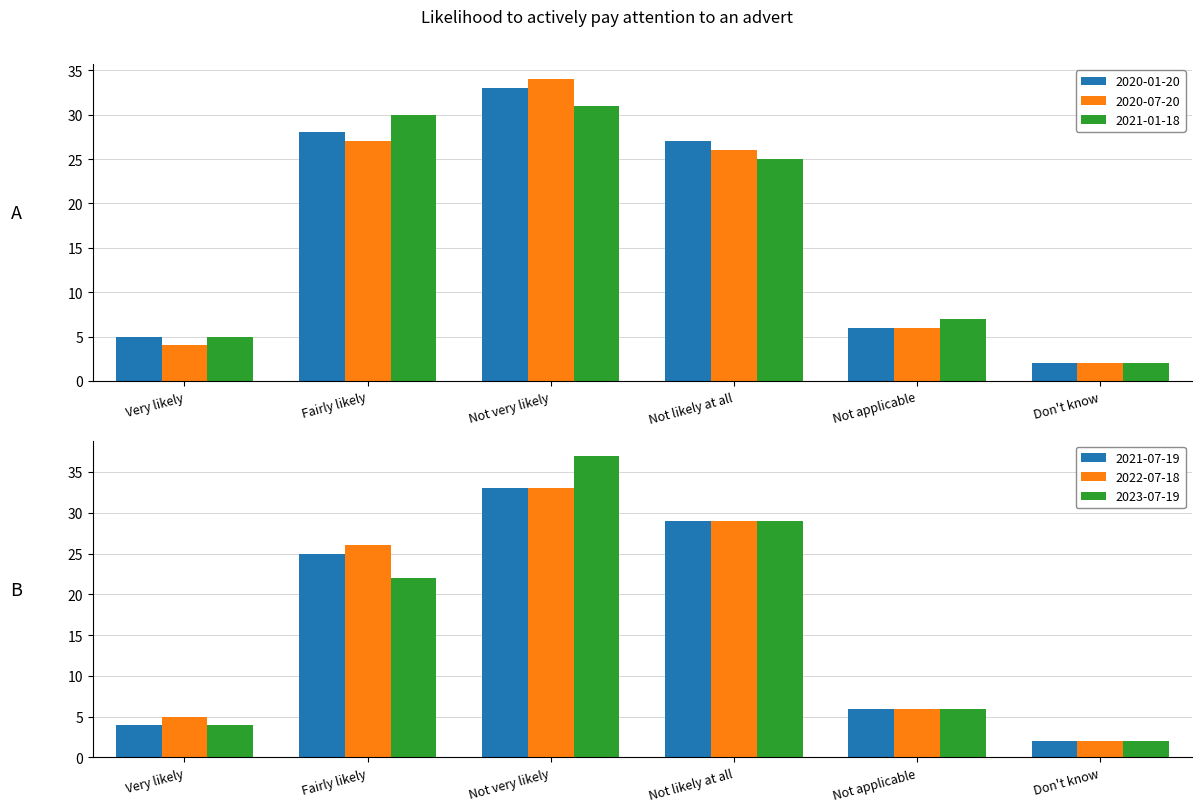

What position from the right is Not likely at all?

3